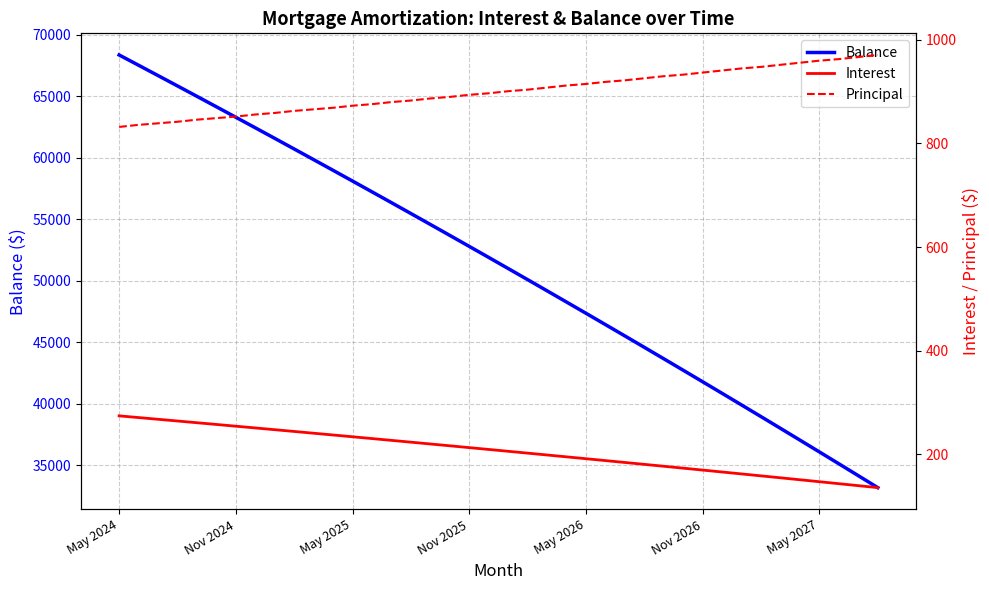

True or false: Principal and Interest cross at least once.

False